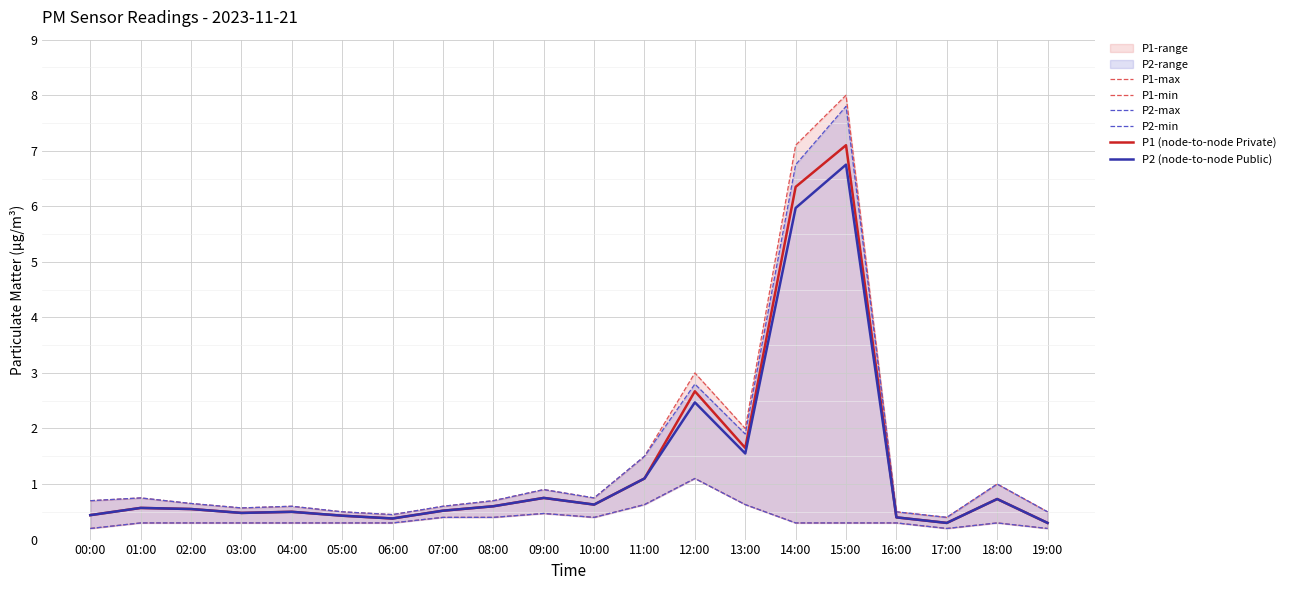

Which series has the widest spread of values?

P1-max